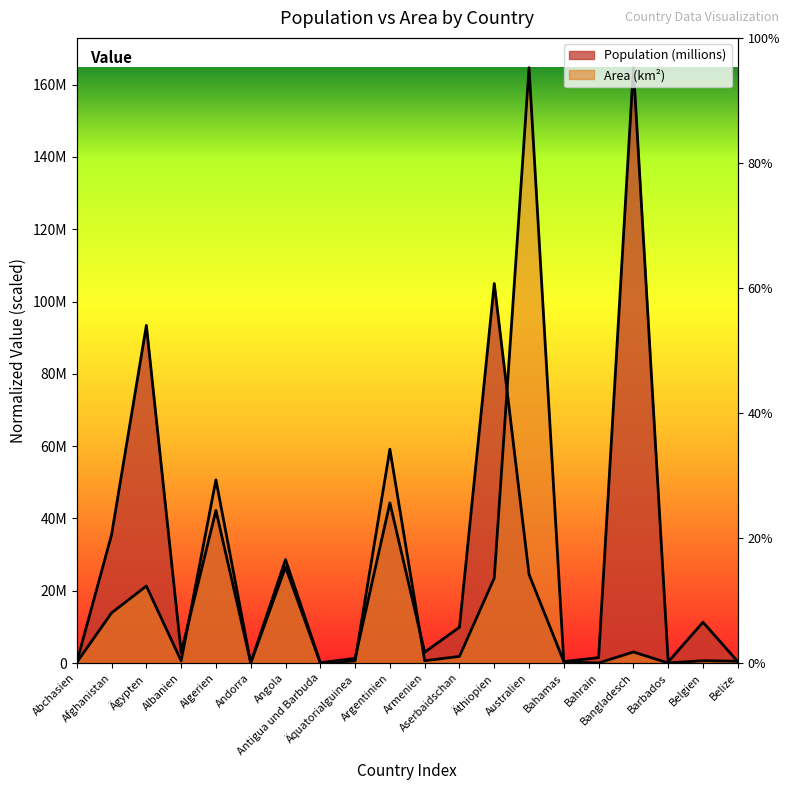

What are all the series names shown in the legend?

Population (millions), Area (km²)